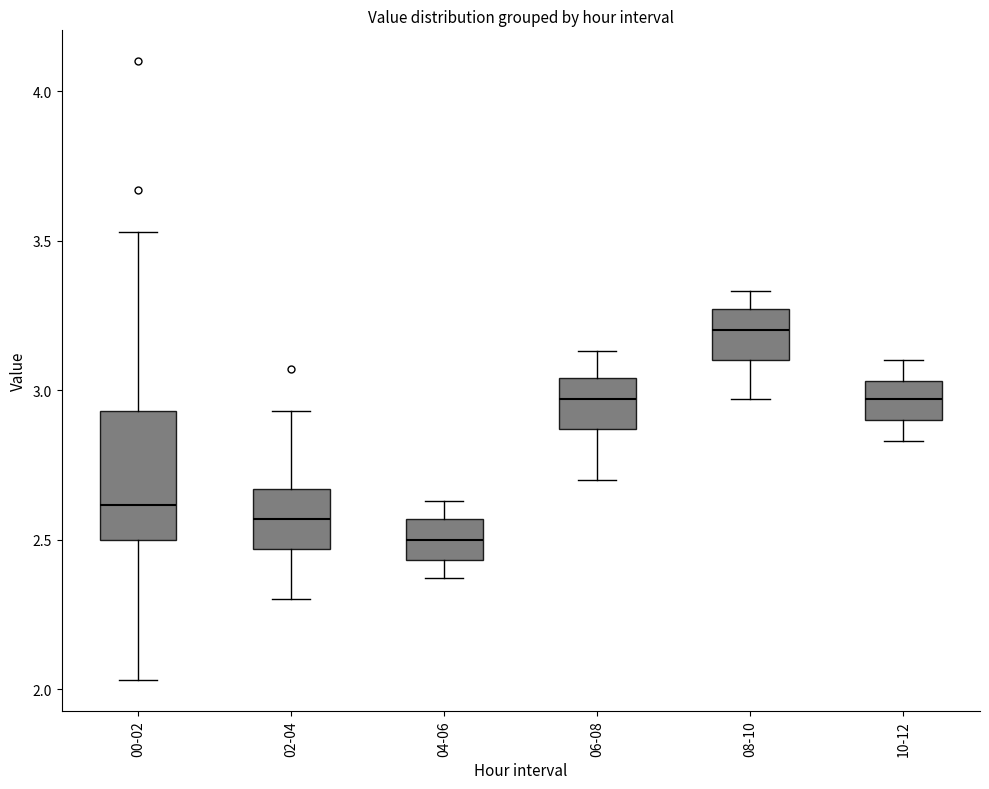

Where does the upper whisker of the box for 10-12 end on the y-axis? The values are not printed on the chart, so give them approximately, as read against the axis.

3.10